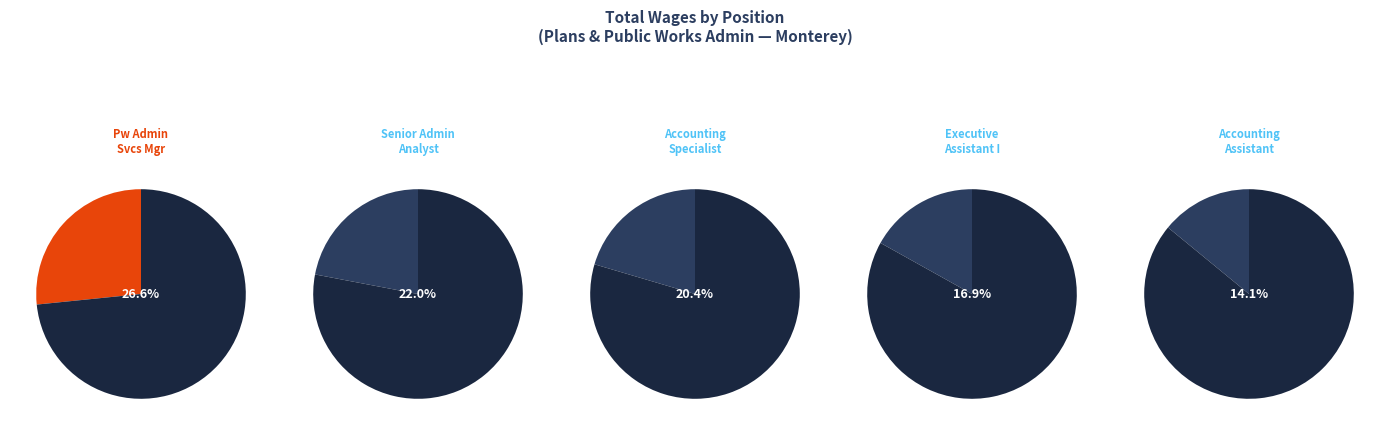

Rank the categories by value from highest to lowest.

Pw Administrative Services Mgr, Senior Administrative Analyst, Accounting Specialist, Executive Assistant I, Accounting Assistant